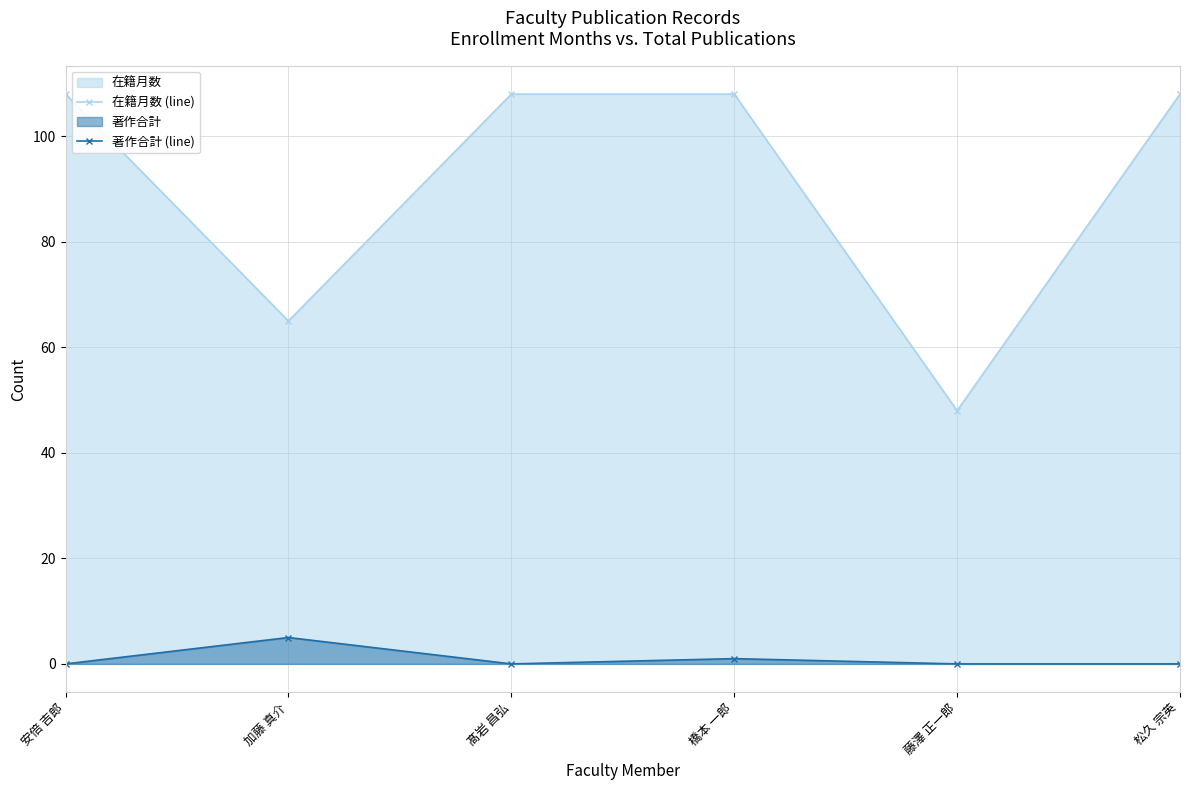

Count the number of categories in the chart.

6